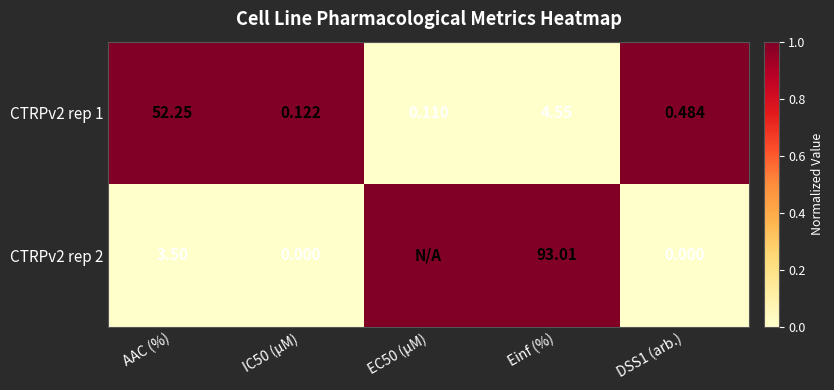

Which label corresponds to the smallest value in the chart?

EC50 (µM)